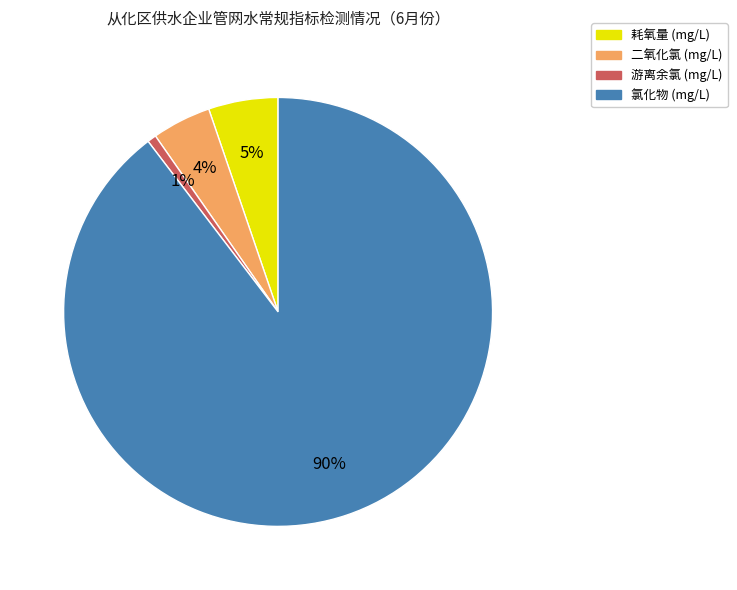

How many segments does this pie chart have?

4